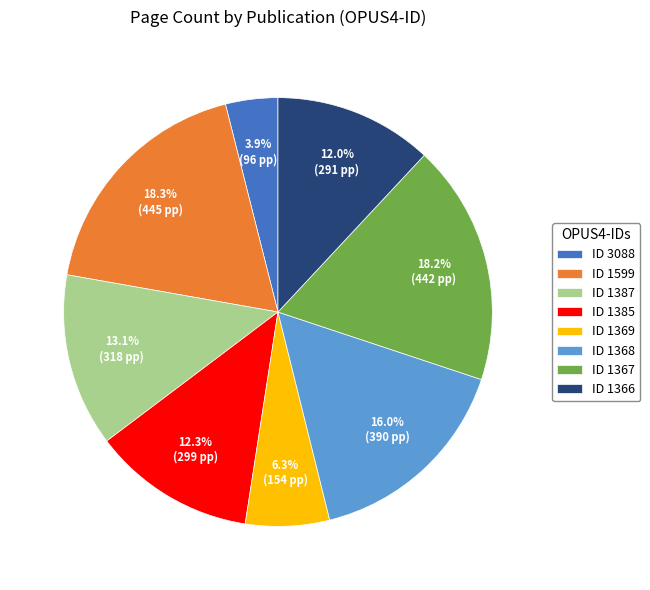

Which has a higher value, ID 1367 or ID 1385?

ID 1367